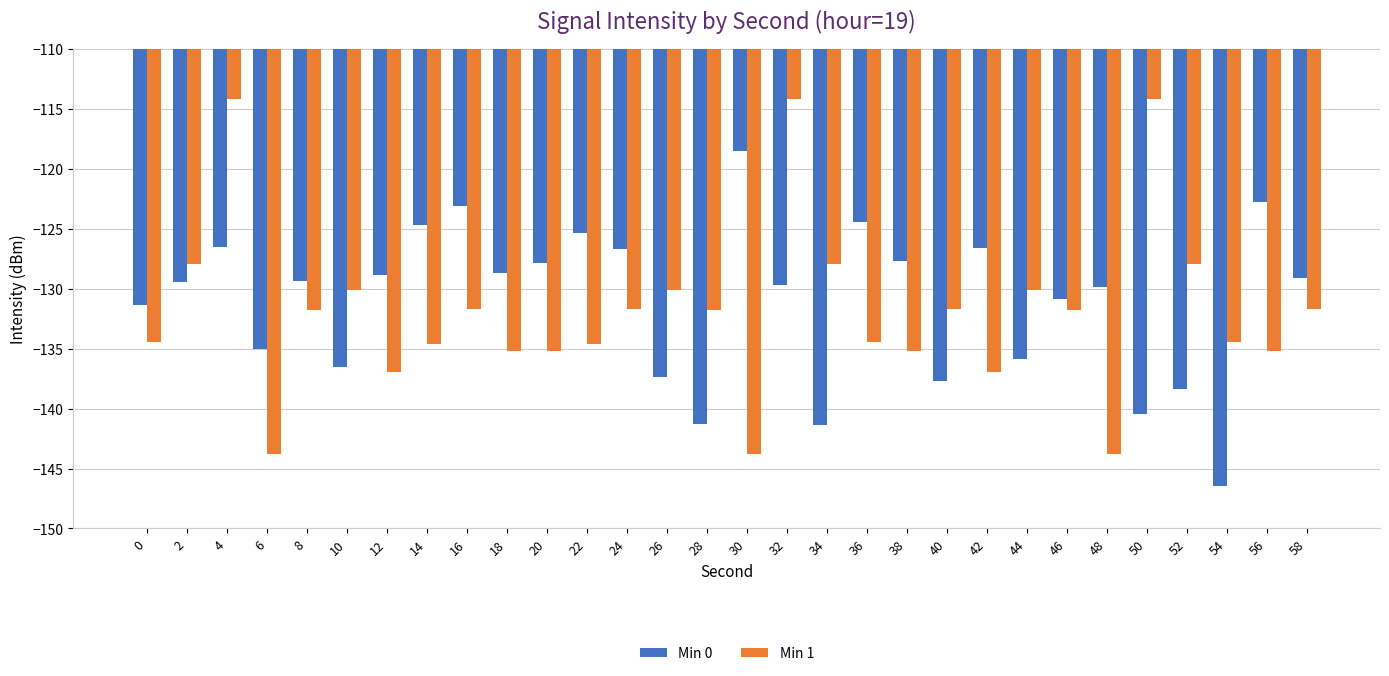

What is the difference between the maximum and minimum values in the Min 1 series?

29.6